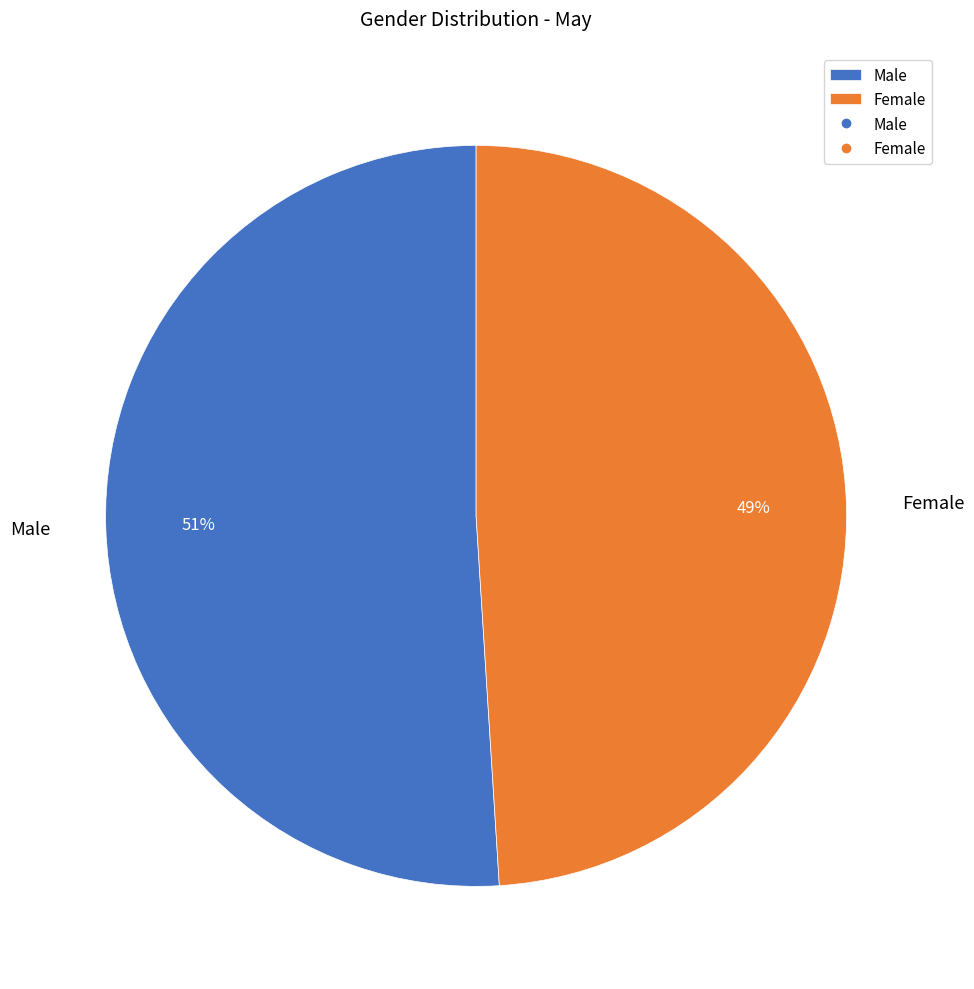

What percentage is the Male slice, to the nearest percent?

51%